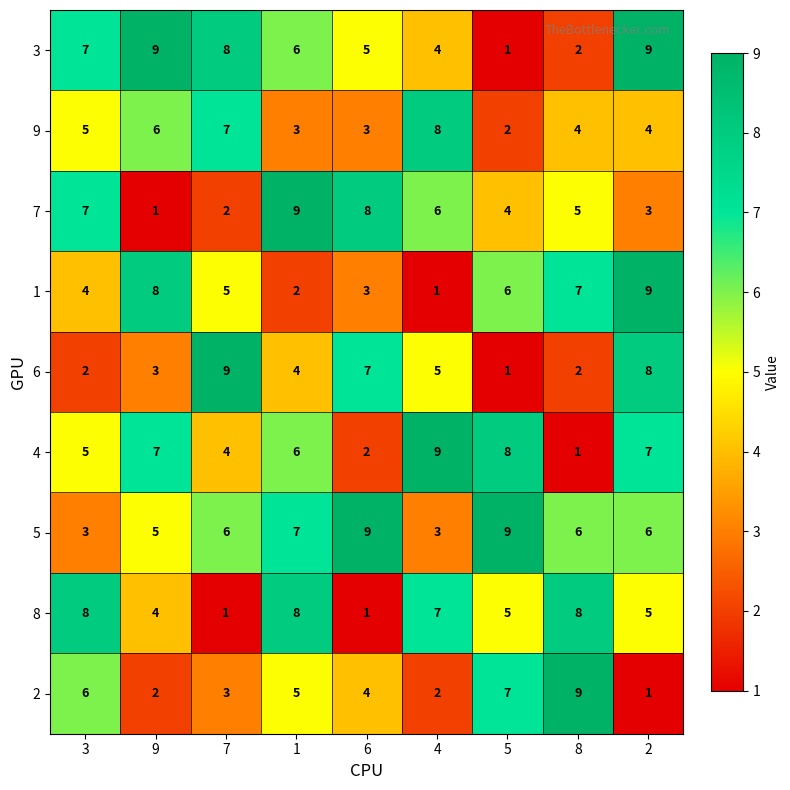

What is the difference between the 9 values at 4 and 5?

6